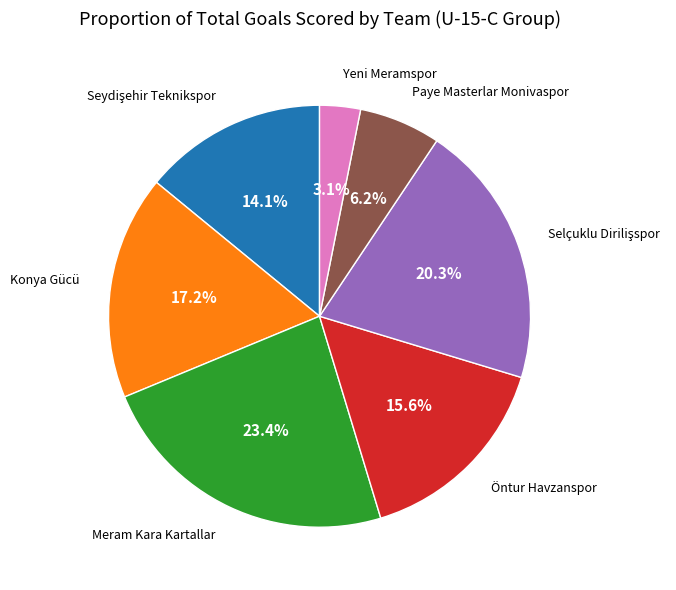

Is there a majority slice in this chart?

No